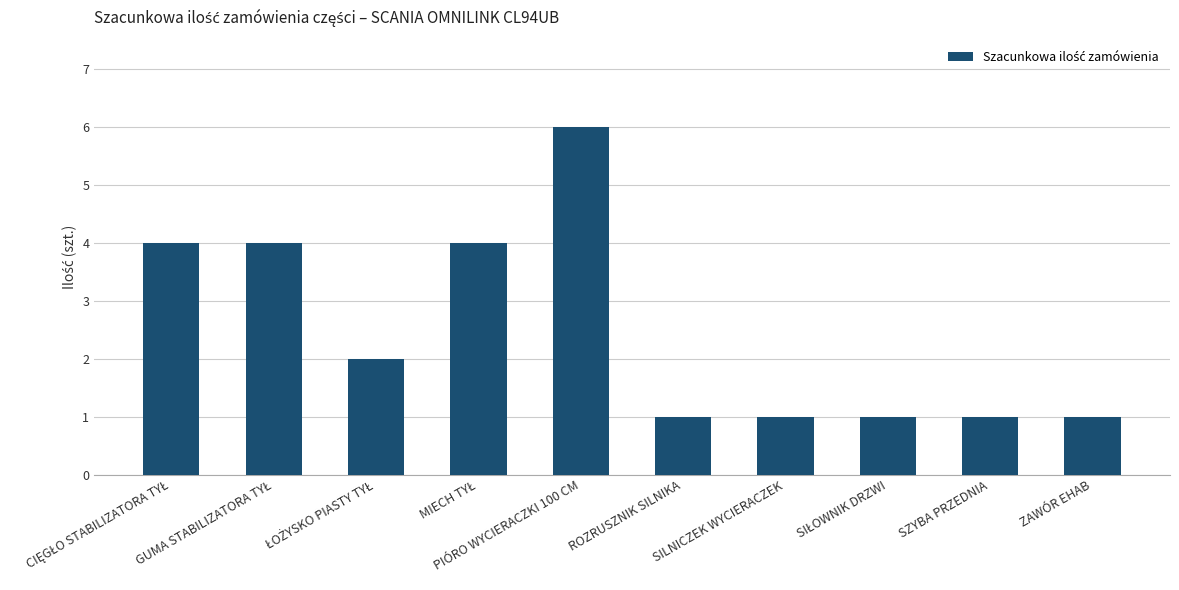

What is the ratio of the value at PIÓRO WYCIERACZKI 100 CM to the value at ROZRUSZNIK SILNIKA?

6.0